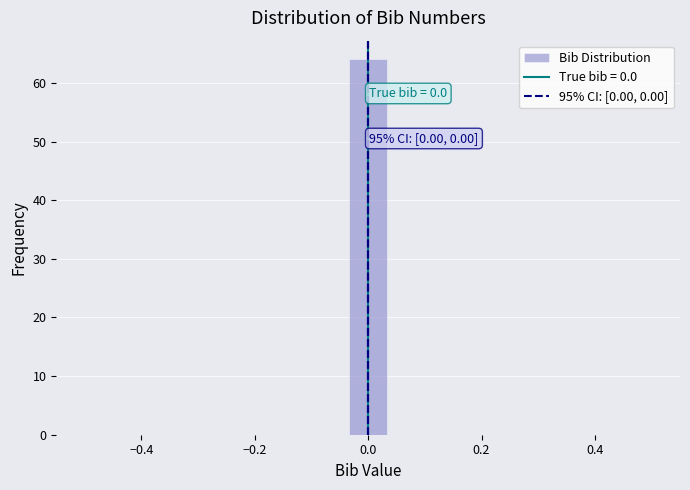

Read against the x-axis, roughly where is the centre of the tallest bar?

0.00